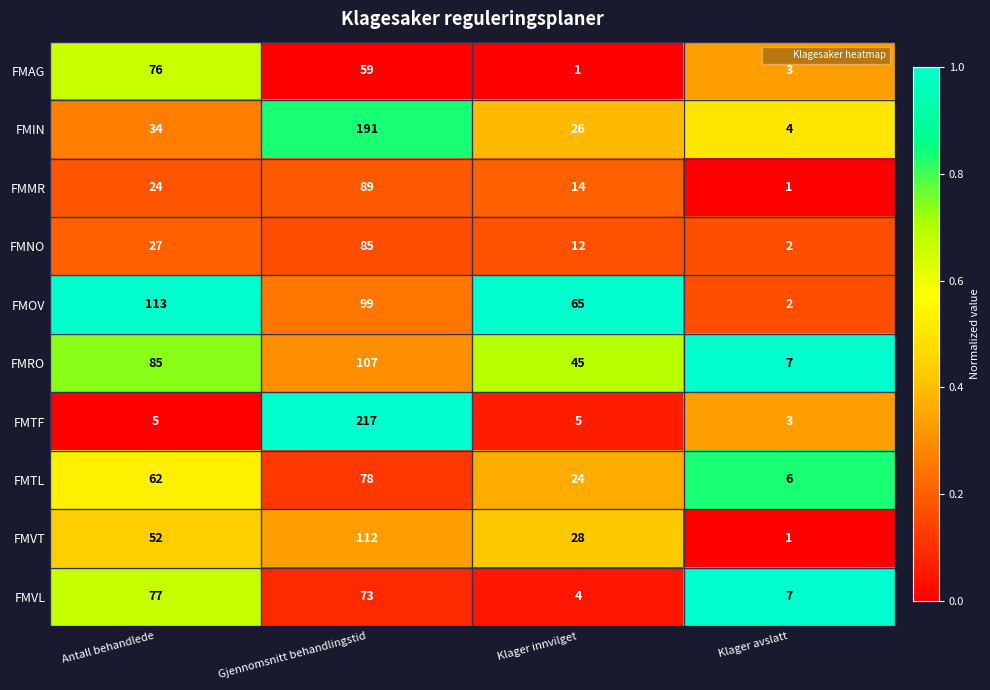

At which label is FMNO closest to 43?

Antall behandlede